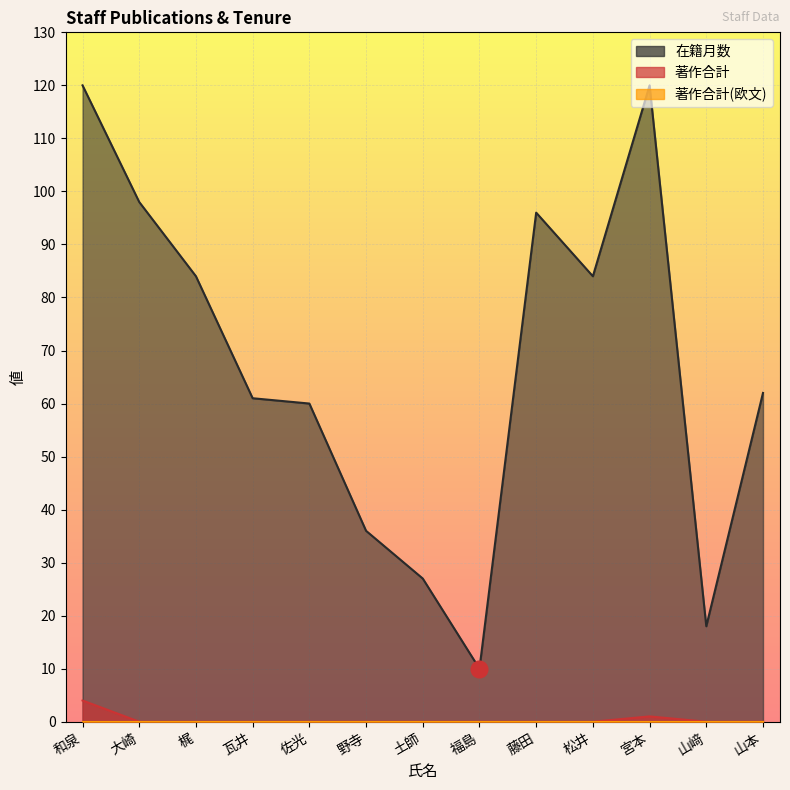

Which series has the widest spread of values?

在籍月数